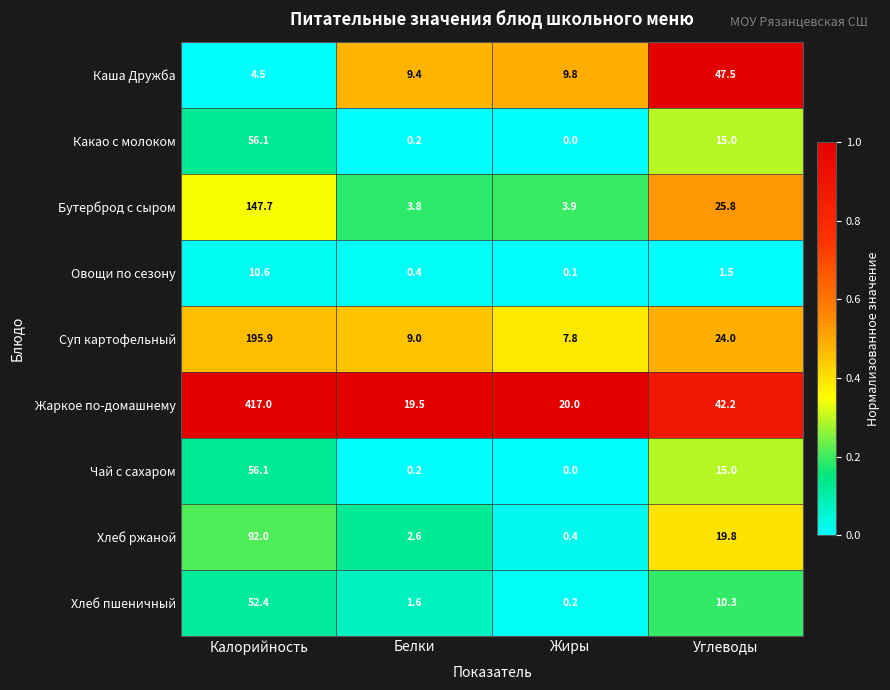

At which label is Суп картофельный closest to 101?

Углеводы